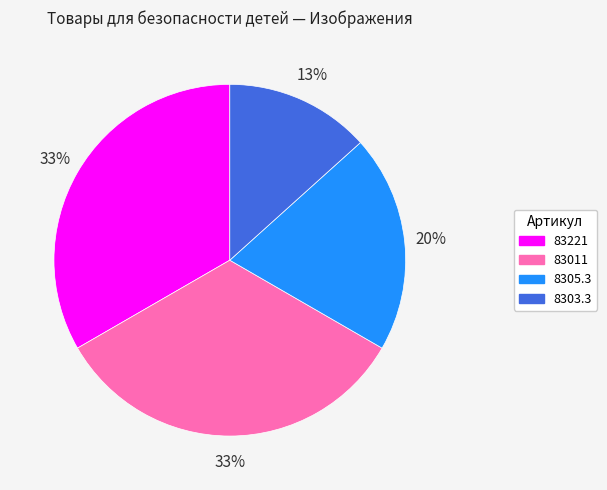

Does any single category account for the majority?

No